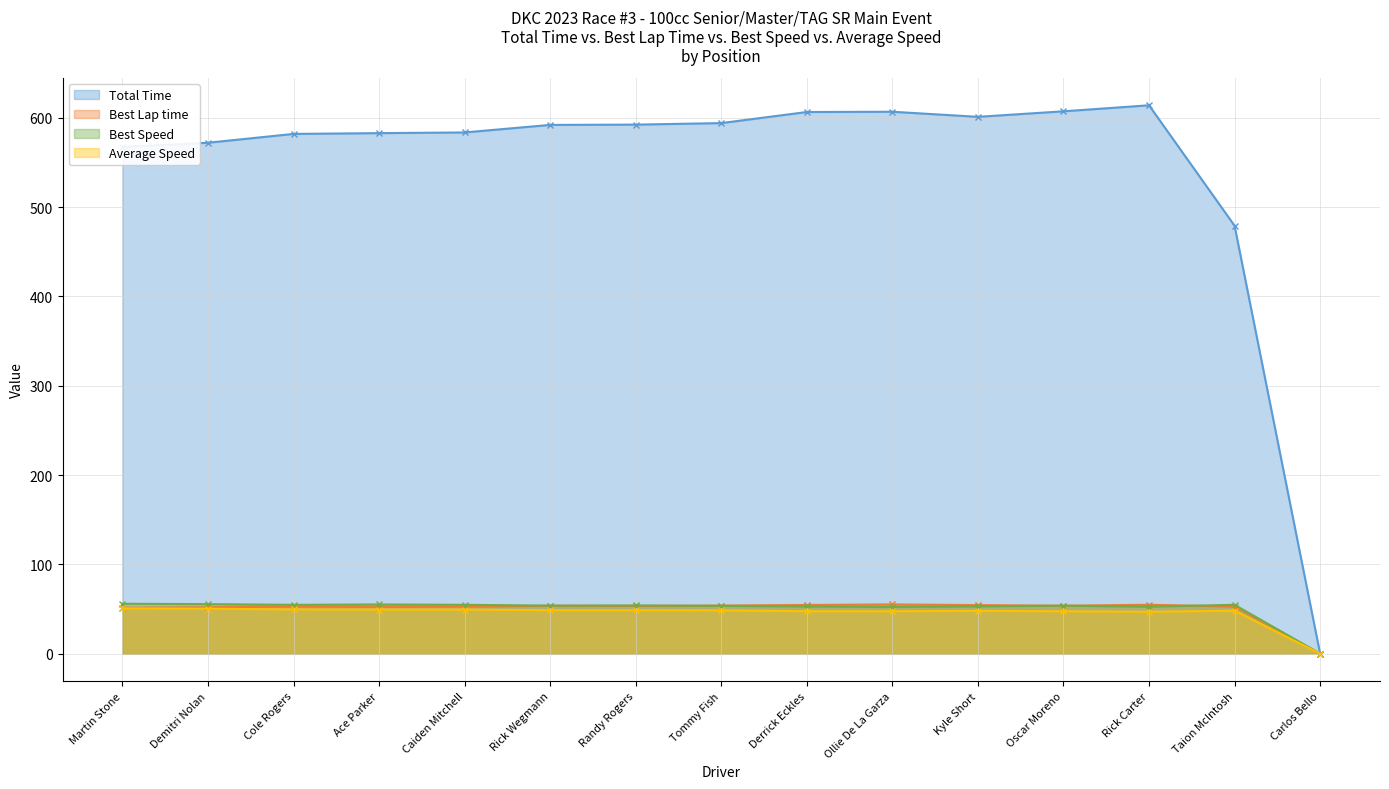

What value does the Total Time series have at Rick Carter?

614.1